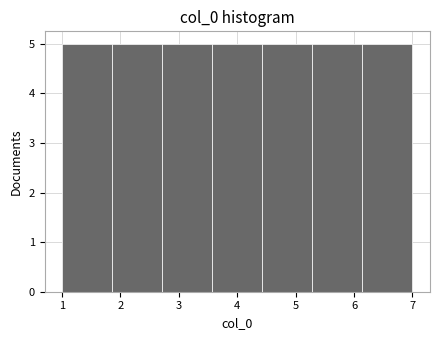

What is the height of the bar covering 6.1 to 7.0 on the x-axis? Neither the bar edges nor the heights are printed on the chart, so give them approximately, as read against the axes.

5